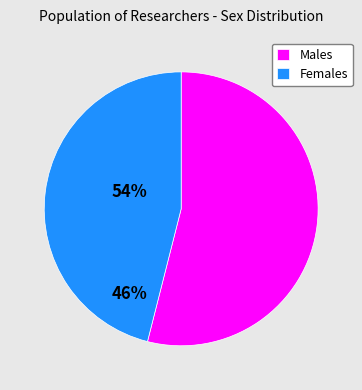

Combined, do Females and Males account for over 50%?

Yes